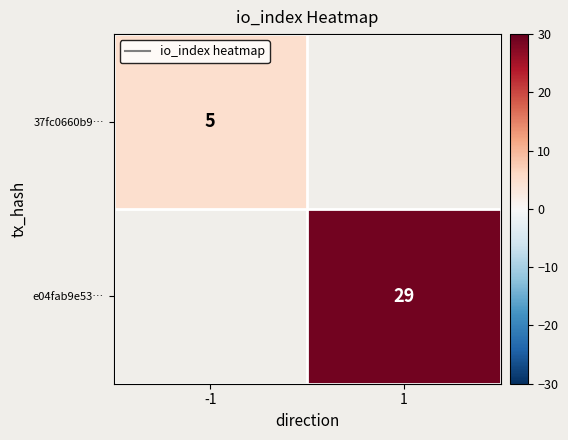

Is it true that 37fc0660b9… equals 5 at -1?

True